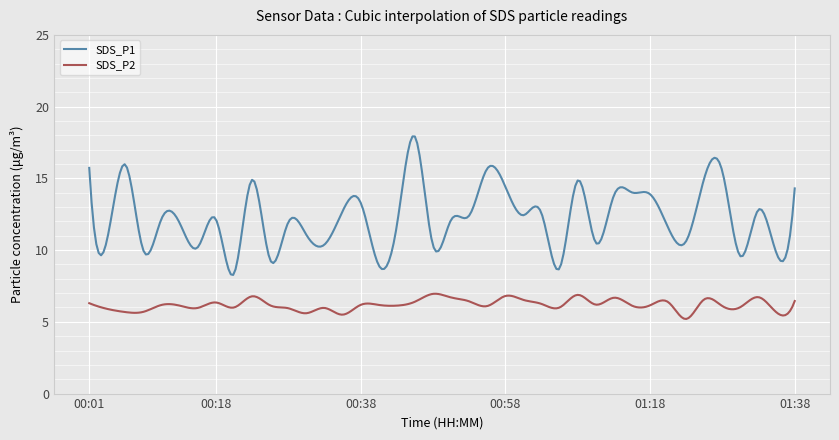

Which series has the widest spread of values?

SDS_P1